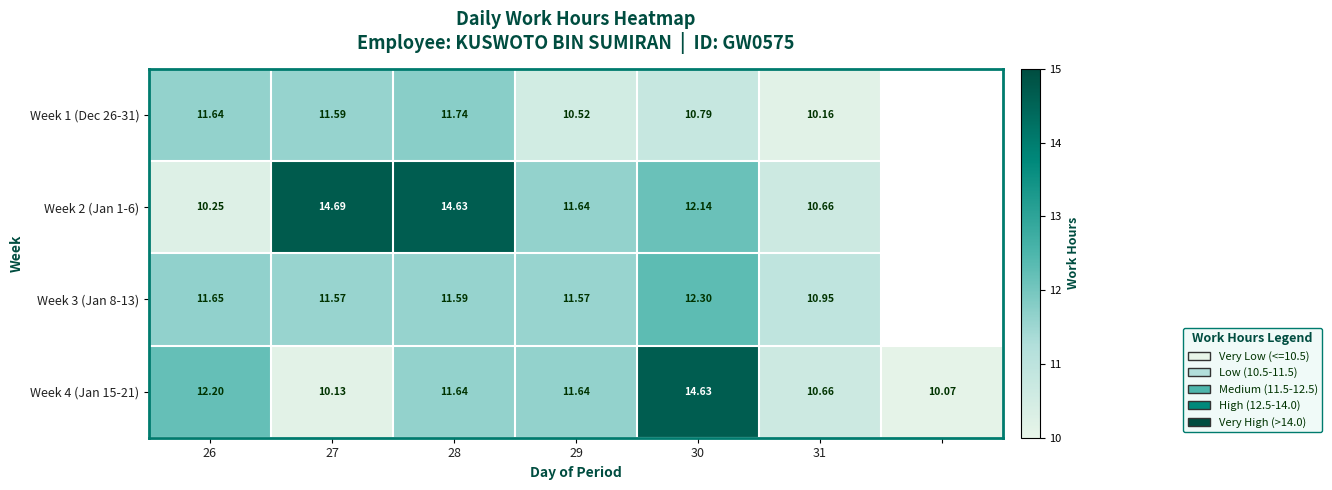

Between 27 and 31, which series saw the biggest shift?

Week 2 (Jan 1-6)